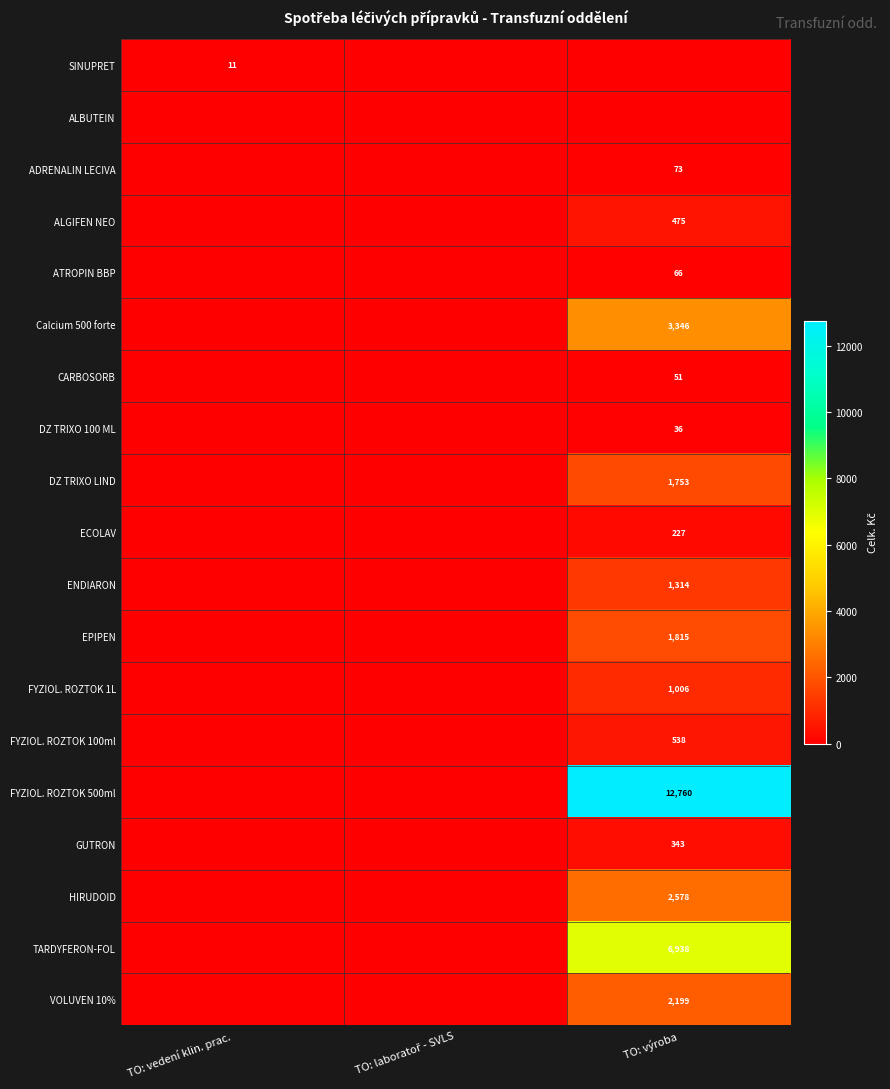

The value of ENDIARON at TO: výroba is 2314. True or false?

False